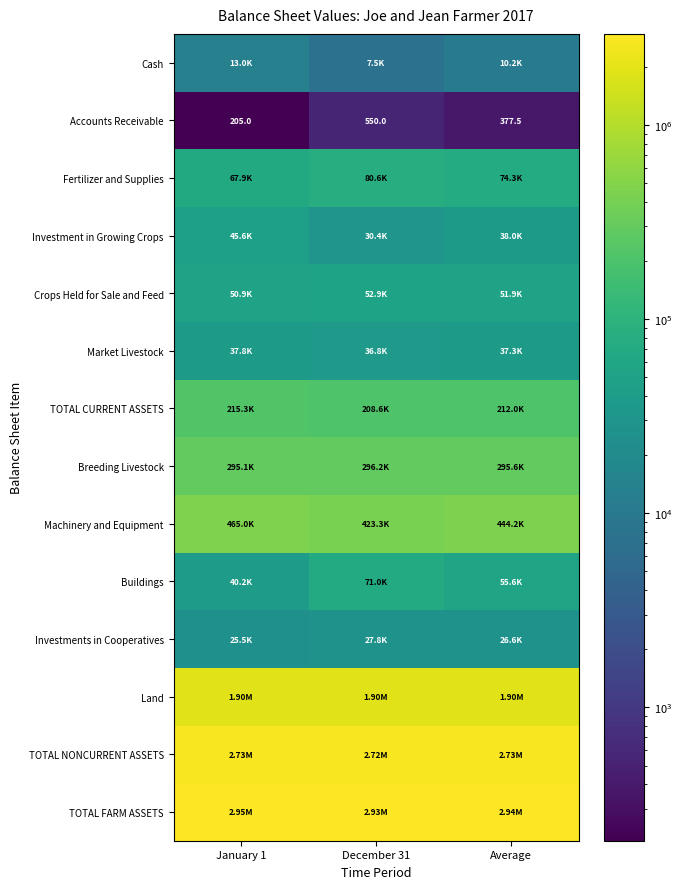

What value does the Buildings series have at Average?

55620.5